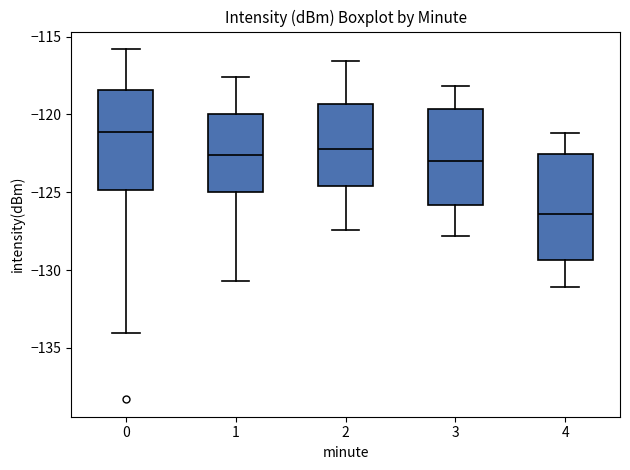

Reading left to right, read every box against the y-axis: the position of its median line, the range the box covers, and the ends of its whiskers. The values are not printed on the chart, so give them approximately, as read against the axis.

0: median -121.0, box -125.0 to -118.5, whiskers -134.0 to -116.0
1: median -122.5, box -125.0 to -120.0, whiskers -130.5 to -117.5
2: median -122.0, box -124.5 to -119.5, whiskers -127.5 to -116.5
3: median -123.0, box -126.0 to -119.5, whiskers -128.0 to -118.0
4: median -126.5, box -129.5 to -122.5, whiskers -131.0 to -121.0